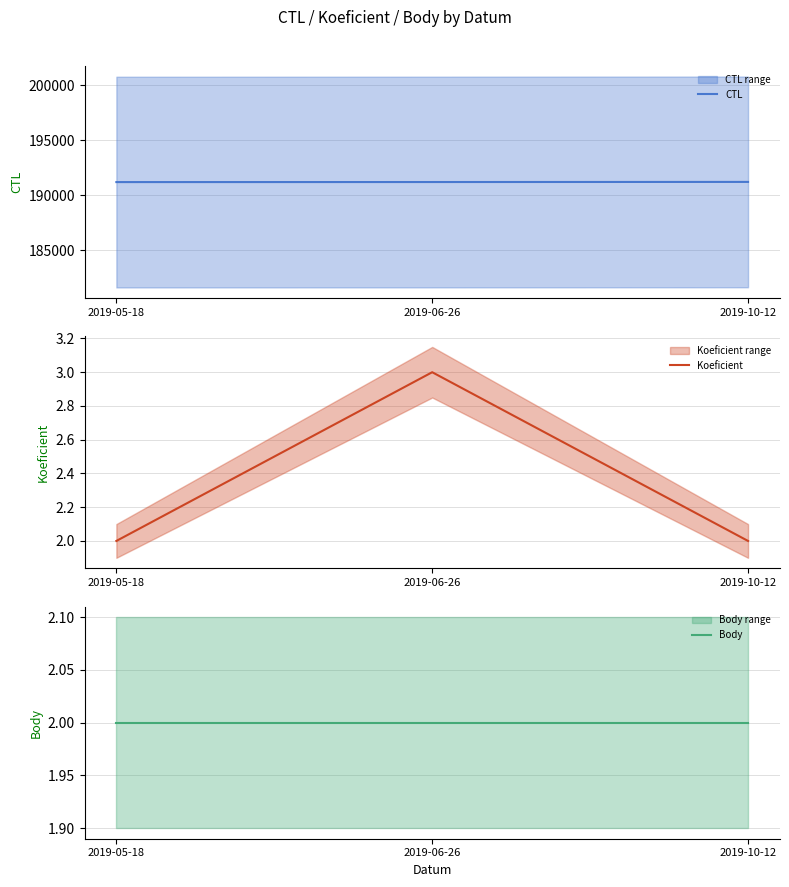

True or false: Body has a value of 2 at 2019-06-26.

True